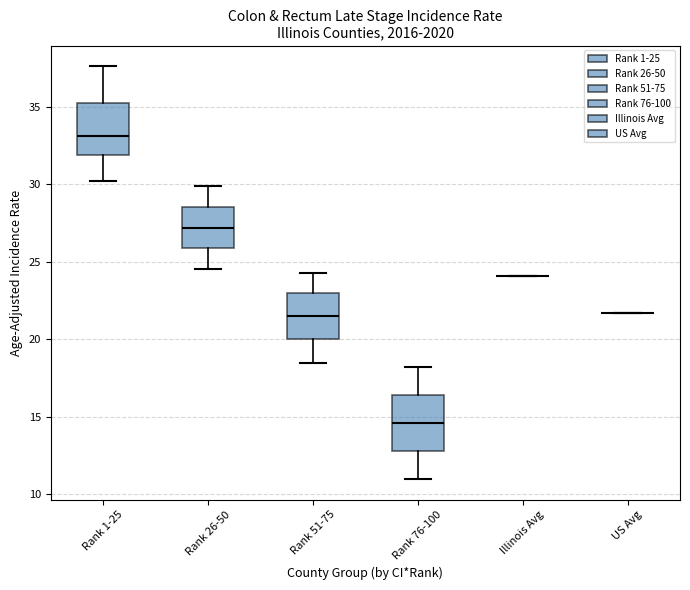

Where does the lower whisker of the box for Rank 76-100 end on the y-axis? The values are not printed on the chart, so give them approximately, as read against the axis.

11.0